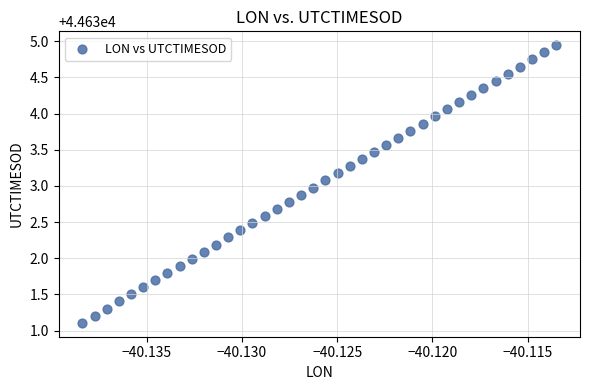

What is the range of Y values (max minus min)?

3.8